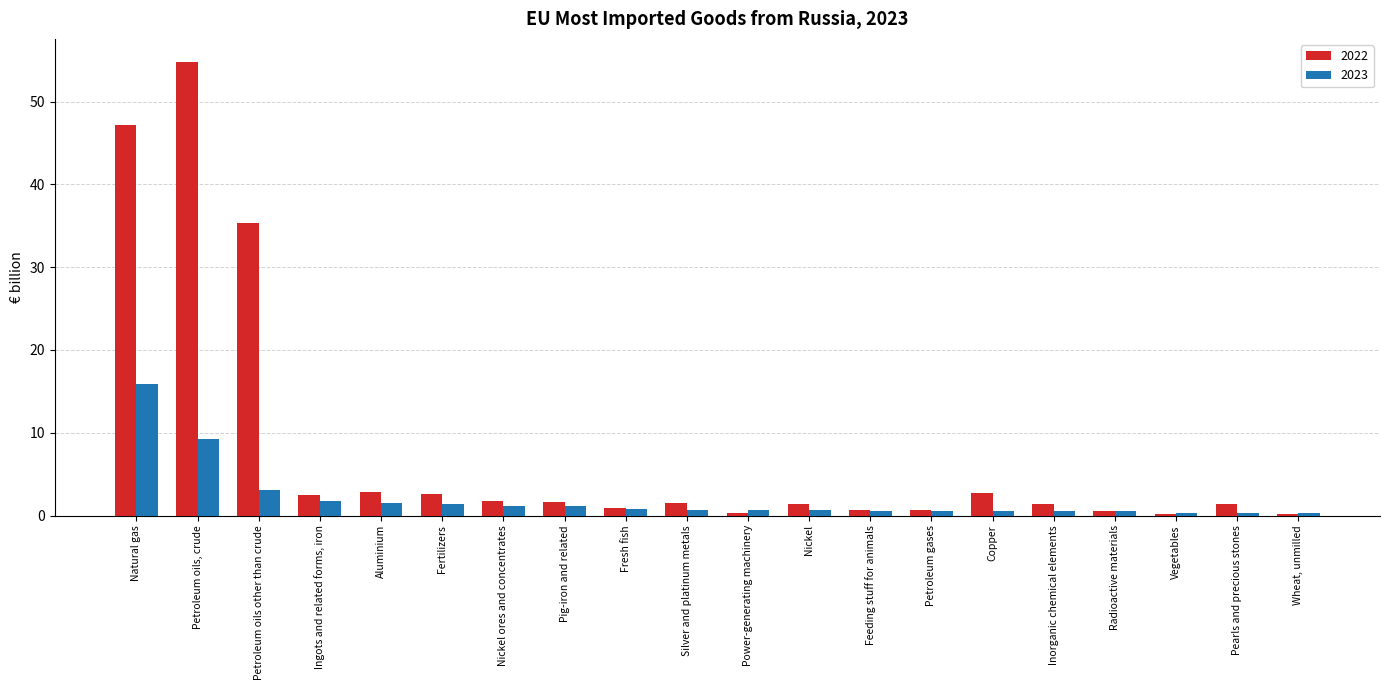

What is the spread (max minus min) of values at Petroleum oils, crude?

45.6